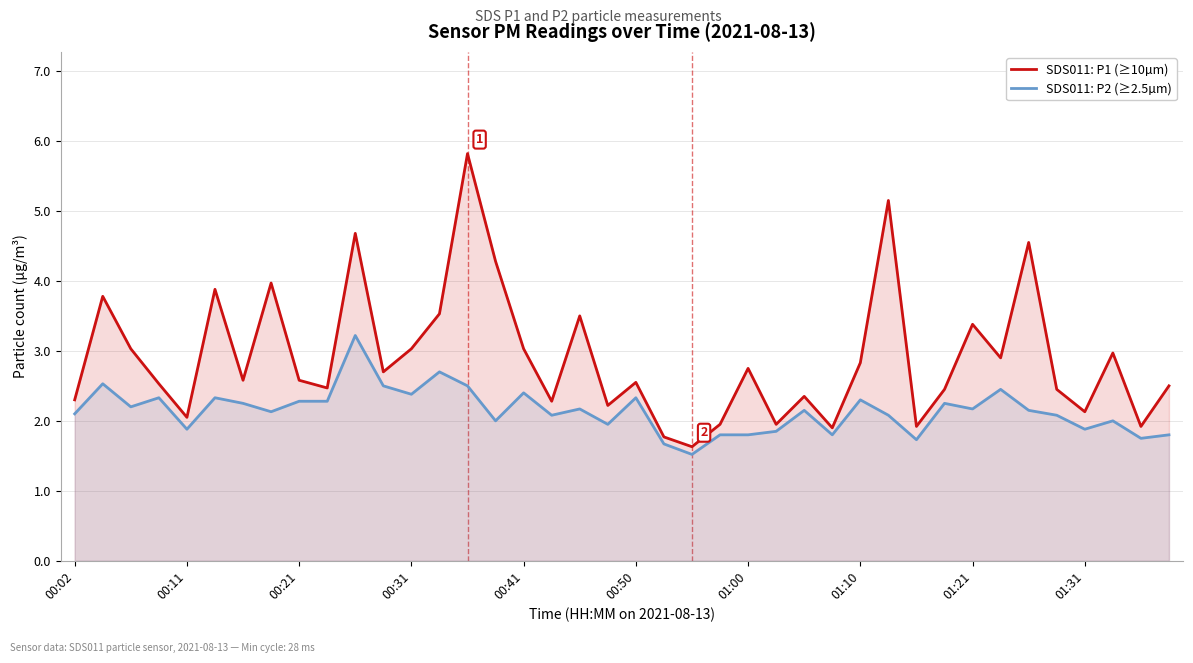

List the series in order of their peak value, lowest first.

SDS011: P2 (≥2.5µm), SDS011: P1 (≥10µm)